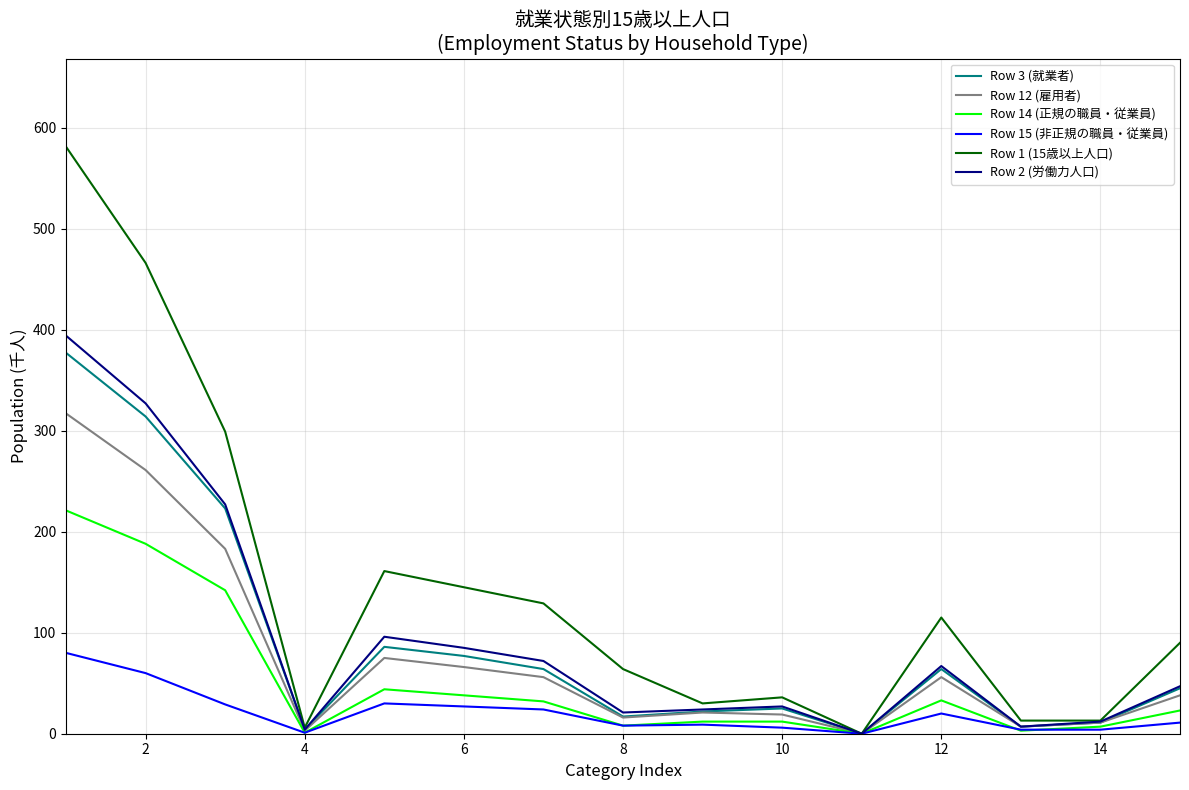

Which series has the largest range (max minus min)?

Row 1 (15歳以上人口)